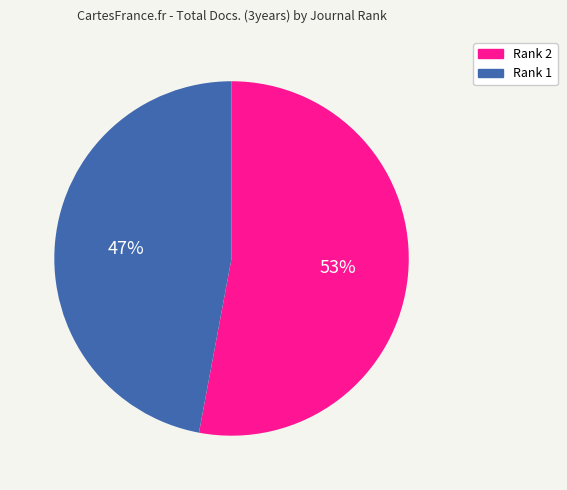

Does any single category account for the majority?

Yes